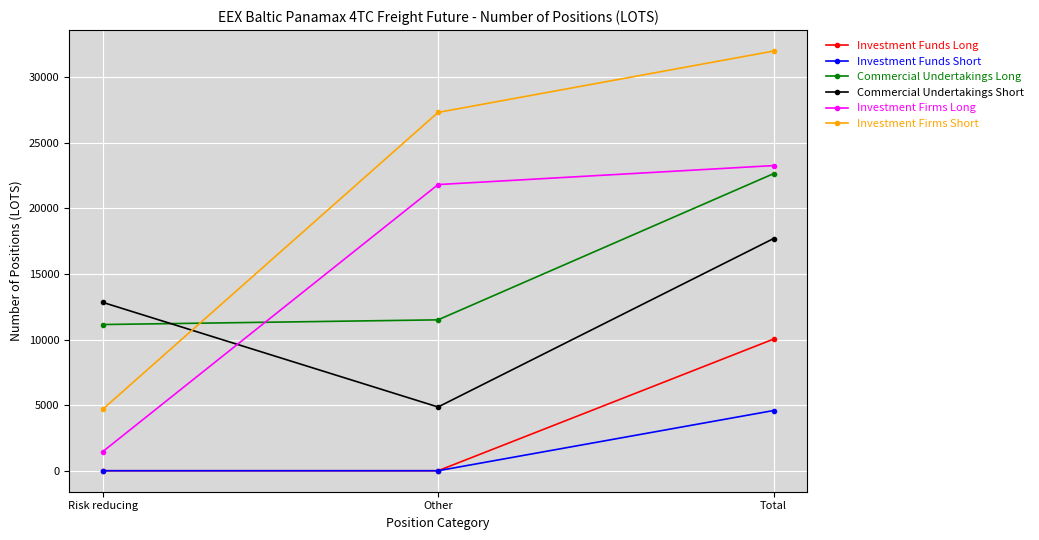

At which category is the sum across all series the highest?

Total